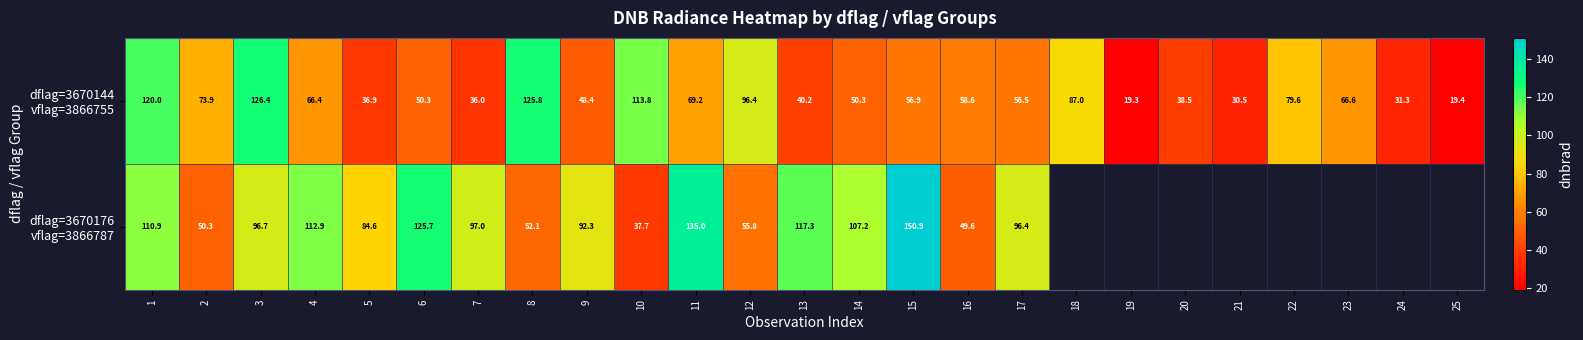

Which has a higher value, 18 or 11?

18